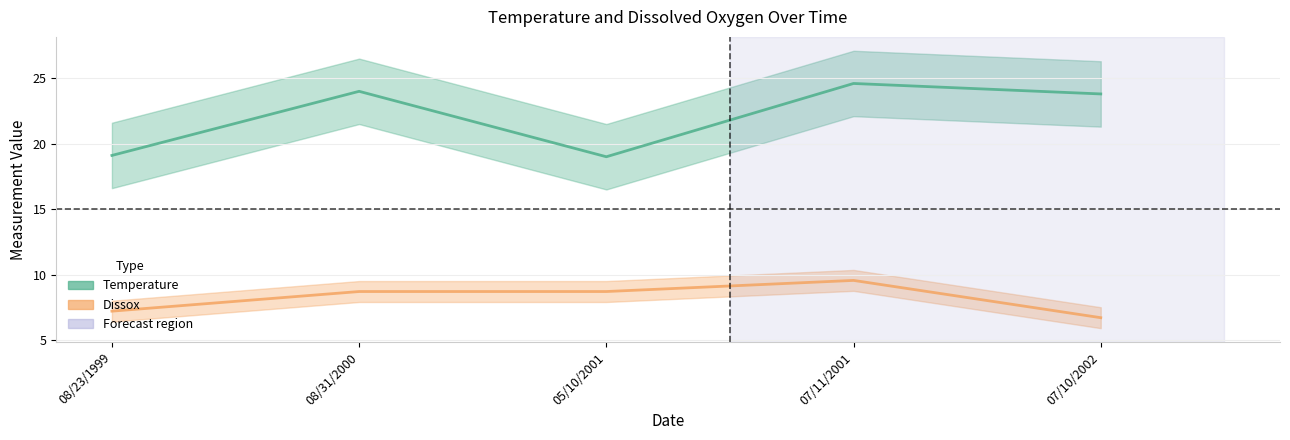

In Temperature, how many points are higher than both neighbors (excluding endpoints)?

2